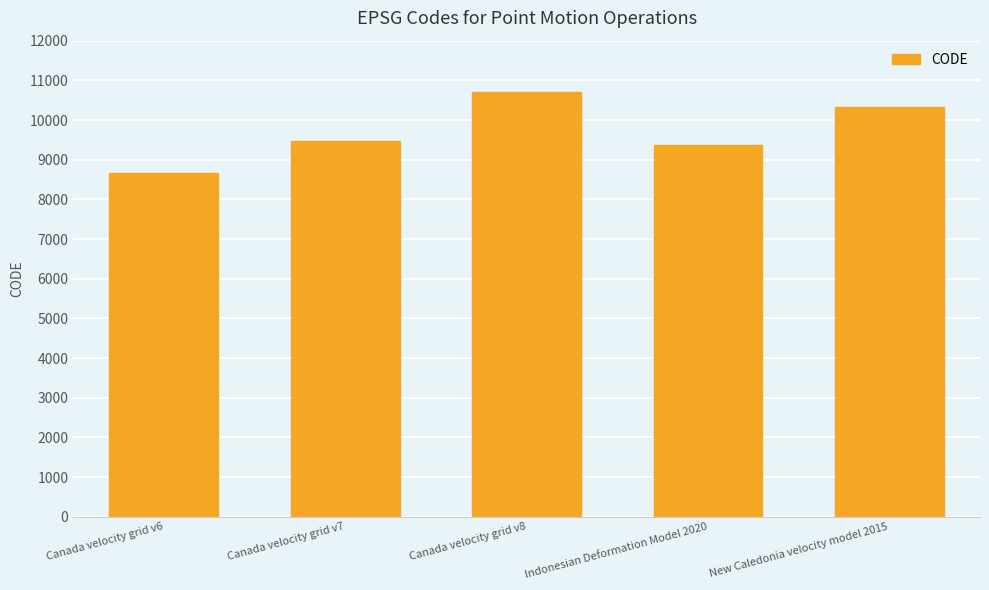

How many distinct data groups are displayed?

1